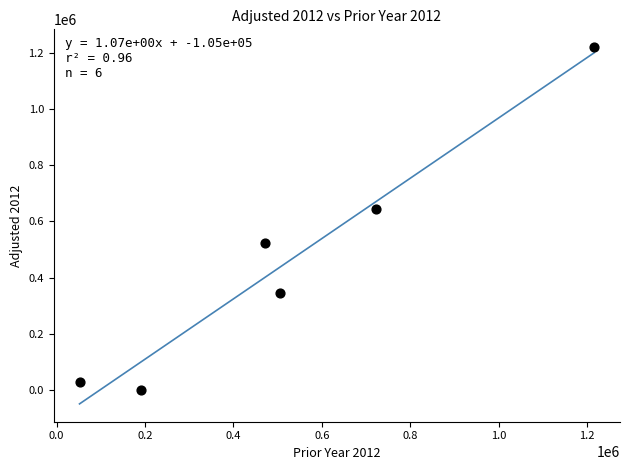

What Y value in the scatter plot is closest to 609754?

643350